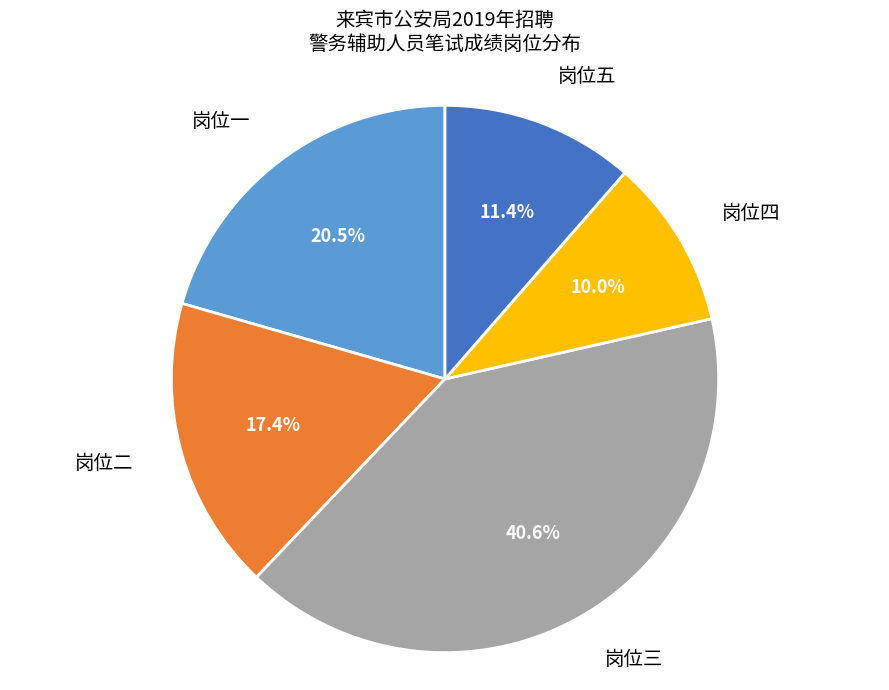

Which category has the biggest portion of the pie?

岗位三